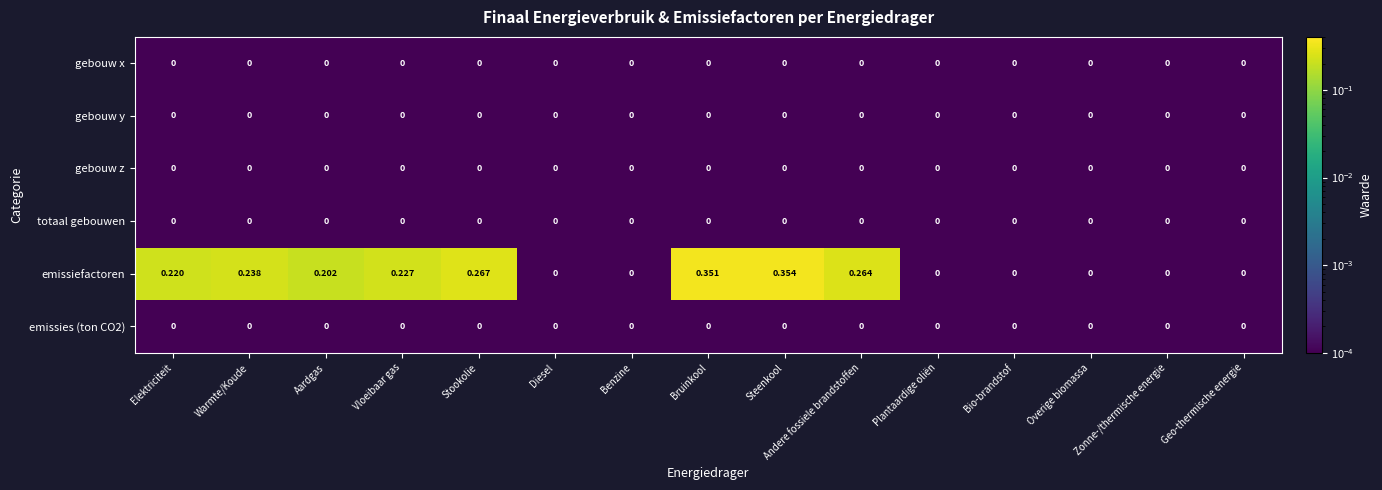

Which series has the widest spread of values?

emissiefactoren